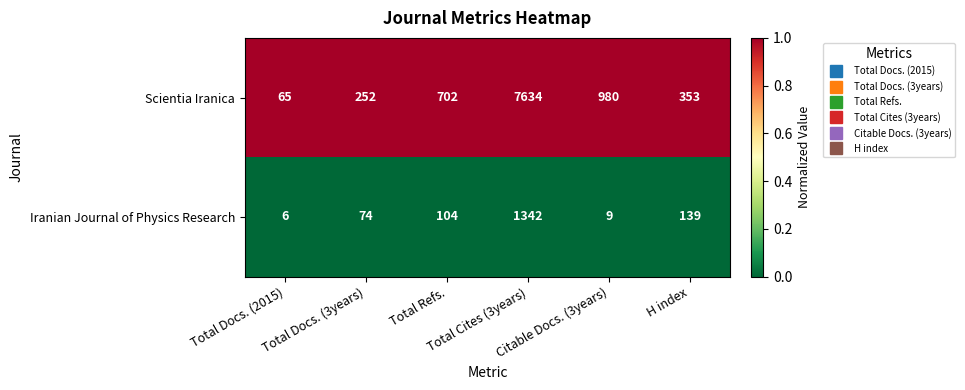

Between Total Docs. (3years) and H index, which series saw the biggest shift?

Scientia Iranica